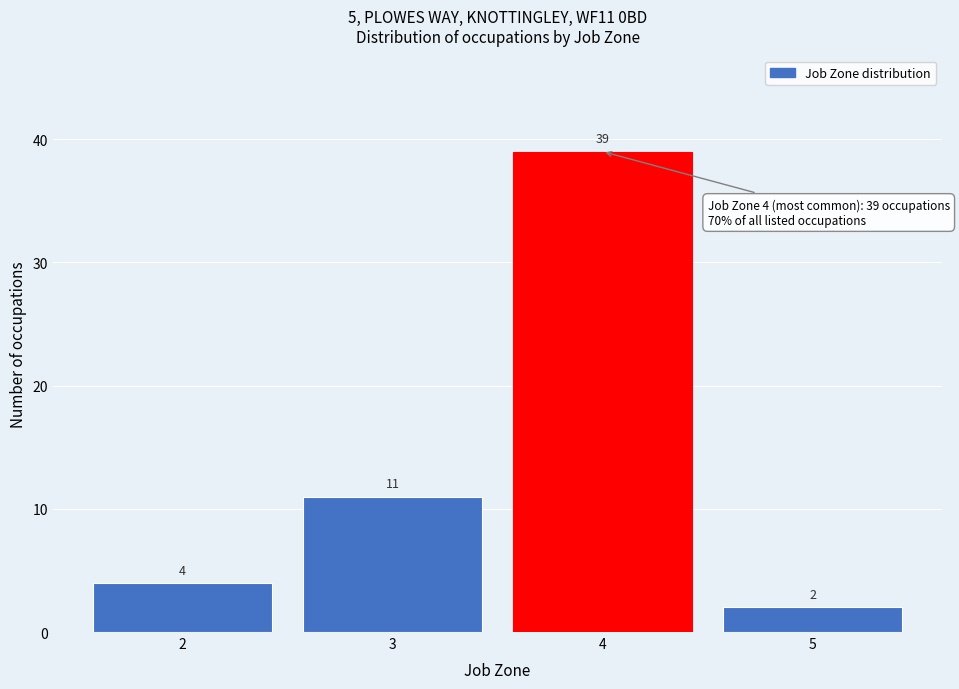

Reading left to right, what are all the values shown in this chart?

4	11	39	2